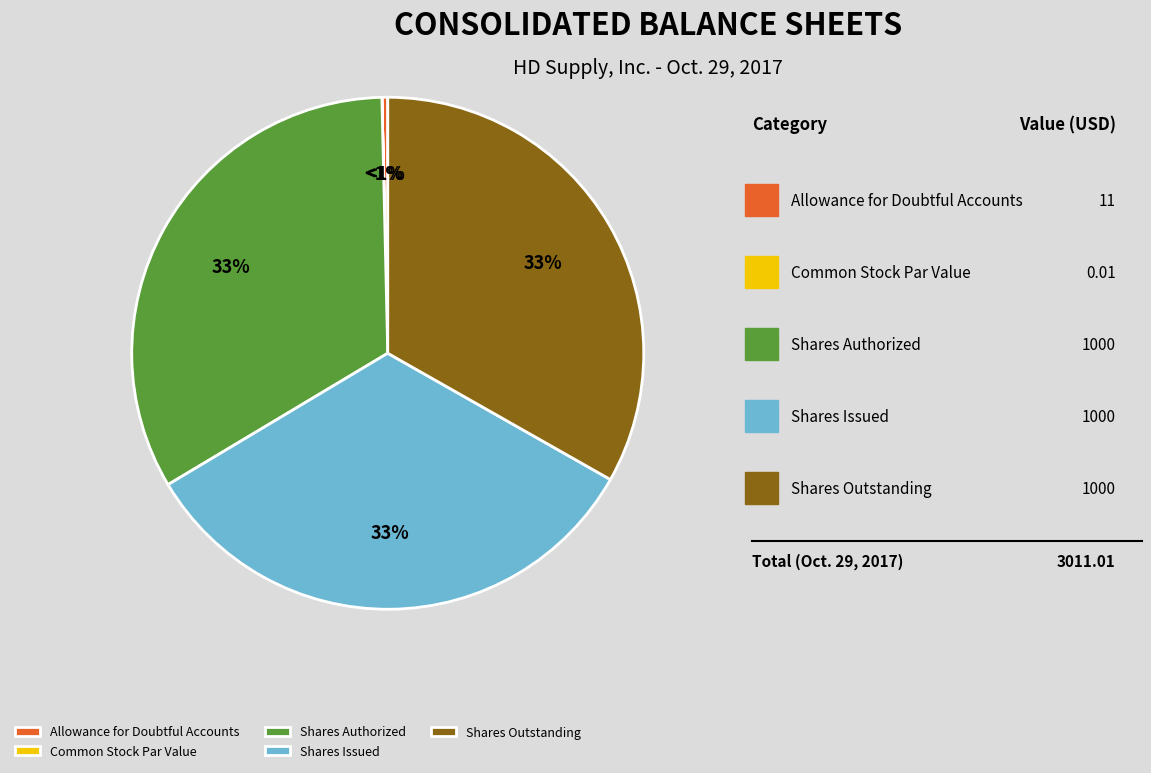

Is there a majority slice in this chart?

No